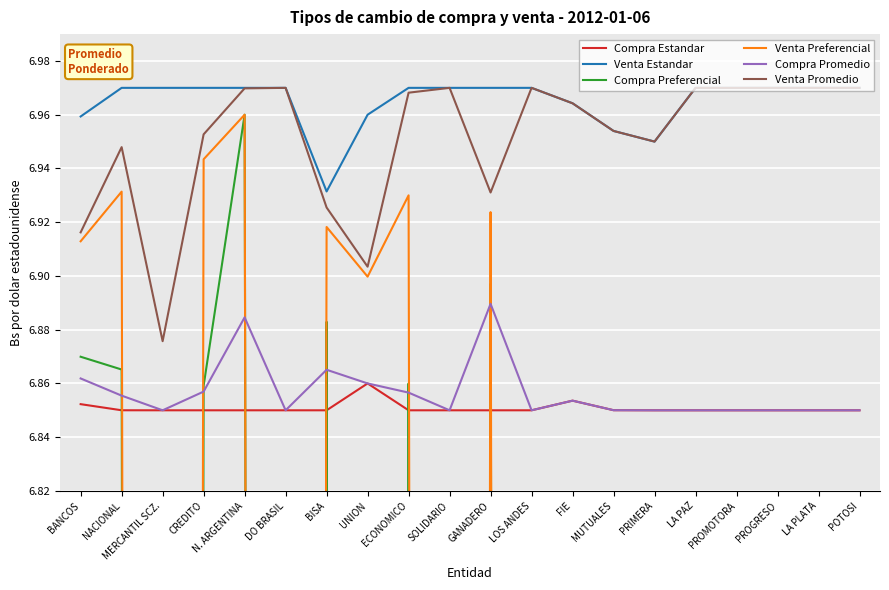

Rank the series by their maximum value, from highest to lowest.

Venta Estandar, Venta Promedio, Compra Preferencial, Venta Preferencial, Compra Promedio, Compra Estandar